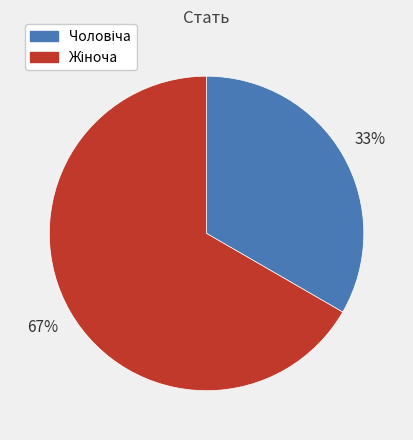

To the nearest percent, what is the average slice percentage?

50%